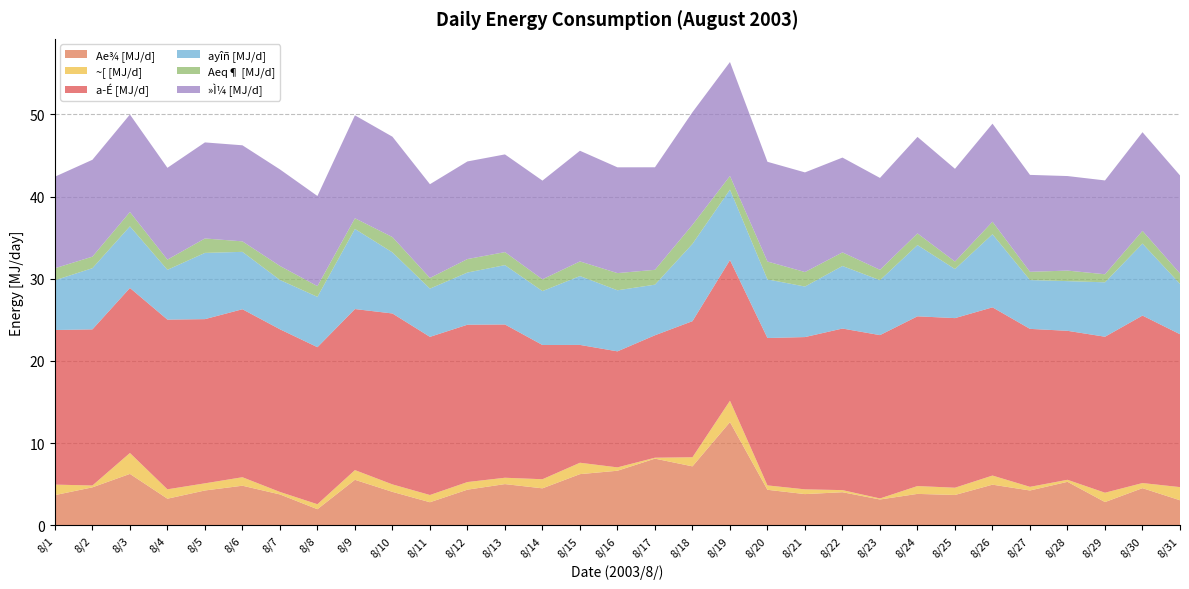

Reading left to right, list all the values displayed in this chart.

Ae¾ [MJ/d]: 3.7	4.6	6.3	3.2	4.2	4.8	3.8	2.0	5.5	4.1	2.8	4.3	5.0	4.5	6.2	6.6	8.1	7.2	12.6	4.3	3.8	4.0	3.1	3.8	3.7	4.9	4.2	5.3	2.8	4.5	3.0
~[ [MJ/d]: 1.3	0.2	2.5	1.1	0.9	1.0	0.3	0.6	1.2	0.9	0.9	0.9	0.8	1.1	1.4	0.4	0.1	1.1	2.6	0.5	0.6	0.3	0.1	1.0	0.9	1.1	0.4	0.2	1.1	0.6	1.6
a-É [MJ/d]: 18.8	19.0	20.1	20.7	20.0	20.4	19.8	19.1	19.6	20.8	19.2	19.1	18.7	16.3	14.3	14.1	14.9	16.6	17.1	17.9	18.5	19.7	19.9	20.7	20.6	20.5	19.2	18.1	19.0	20.4	18.6
ayîñ [MJ/d]: 6.1	7.4	7.5	6.1	8.1	7.0	6.0	6.1	9.7	7.4	5.9	6.4	7.2	6.6	8.4	7.4	6.2	9.4	8.6	7.1	6.1	7.6	6.7	8.7	6.0	8.9	5.9	6.0	6.6	8.8	6.1
Aeq¶ [MJ/d]: 1.5	1.4	1.7	1.2	1.8	1.3	1.7	1.3	1.3	1.9	1.3	1.6	1.6	1.4	1.8	2.1	1.8	2.3	1.7	2.2	1.8	1.7	1.3	1.4	0.9	1.5	1.0	1.3	1.0	1.5	1.3
»Ì¼ [MJ/d]: 11.1	11.8	11.9	11.2	11.7	11.7	11.7	11.0	12.5	12.2	11.4	11.9	11.9	12.0	13.5	12.9	12.5	13.7	13.9	12.1	12.1	11.5	11.2	11.7	11.3	11.9	11.8	11.5	11.4	12.0	11.9